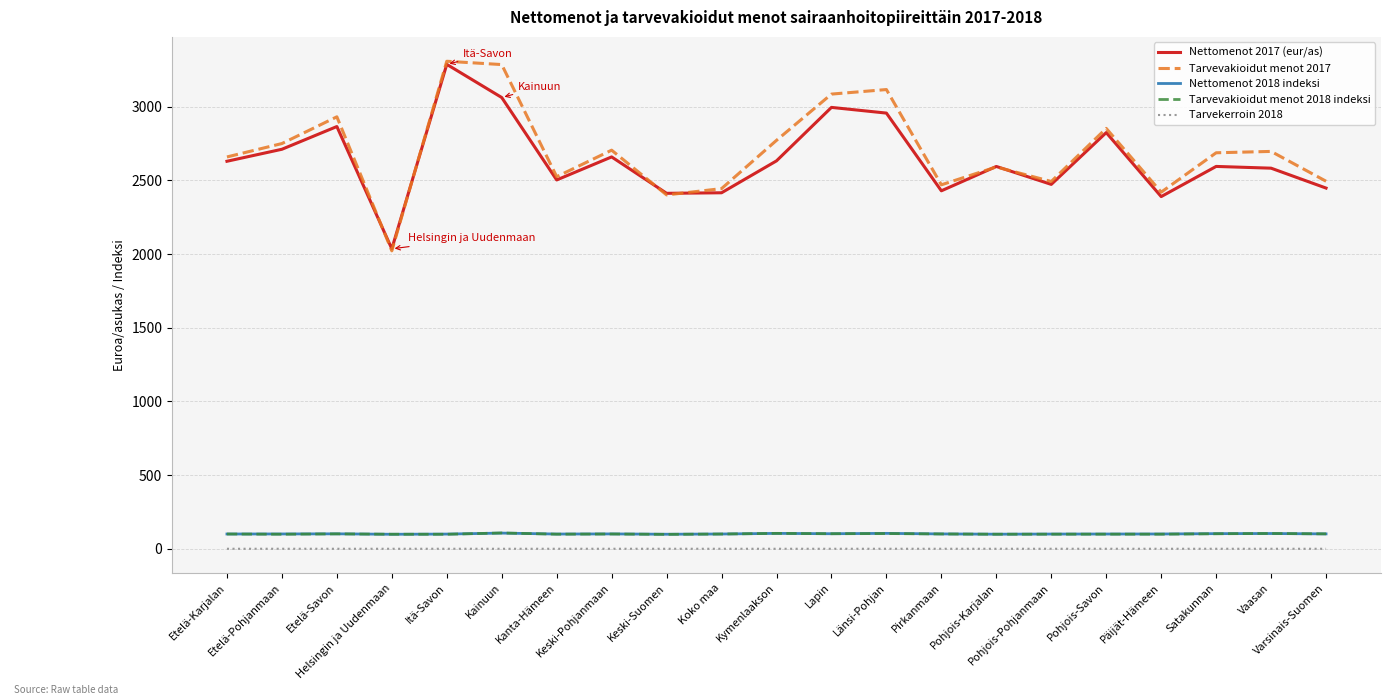

Which series has the largest range (max minus min)?

Tarvevakioidut menot 2017